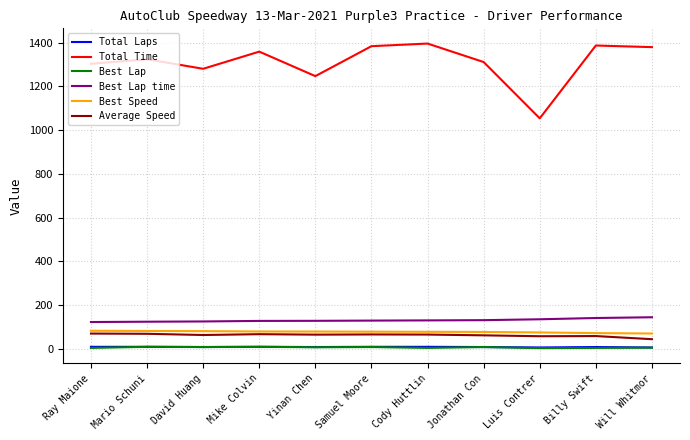

Which series has the largest total across all categories?

Total Time